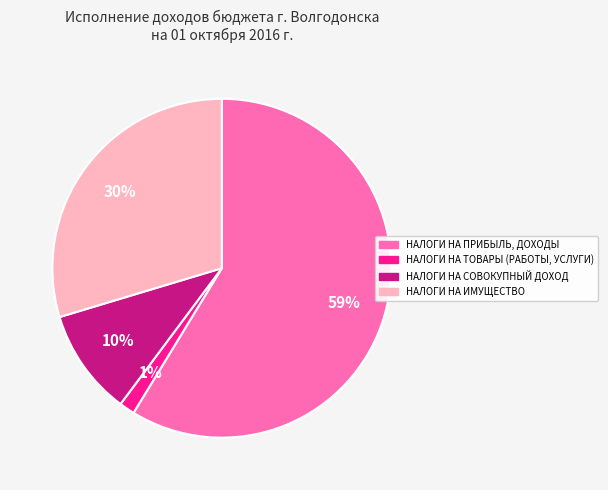

Count the number of slices in the pie.

4